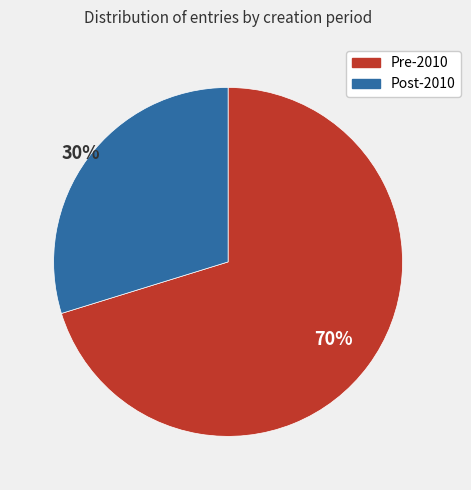

To the nearest percent, what is the average slice percentage?

50%